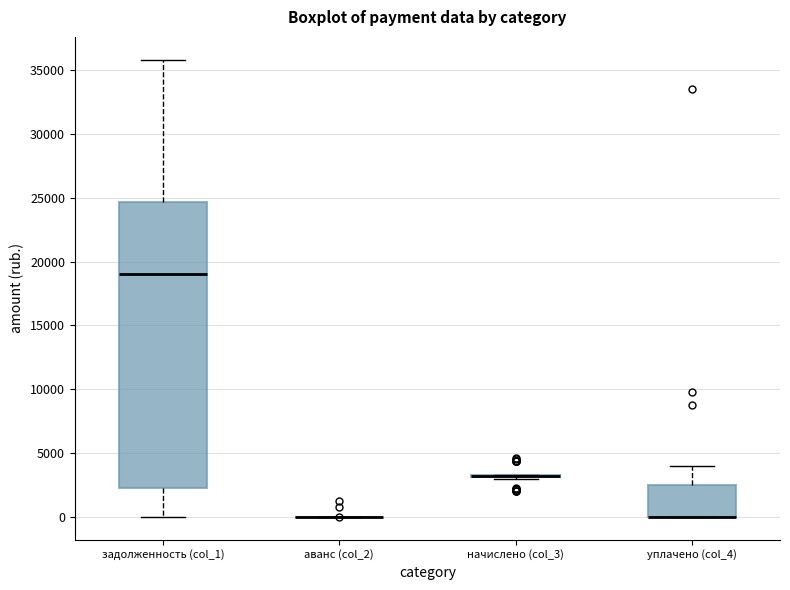

Comparing the boxes themselves (not the whiskers), which one is the tallest?

задолженность (col_1)